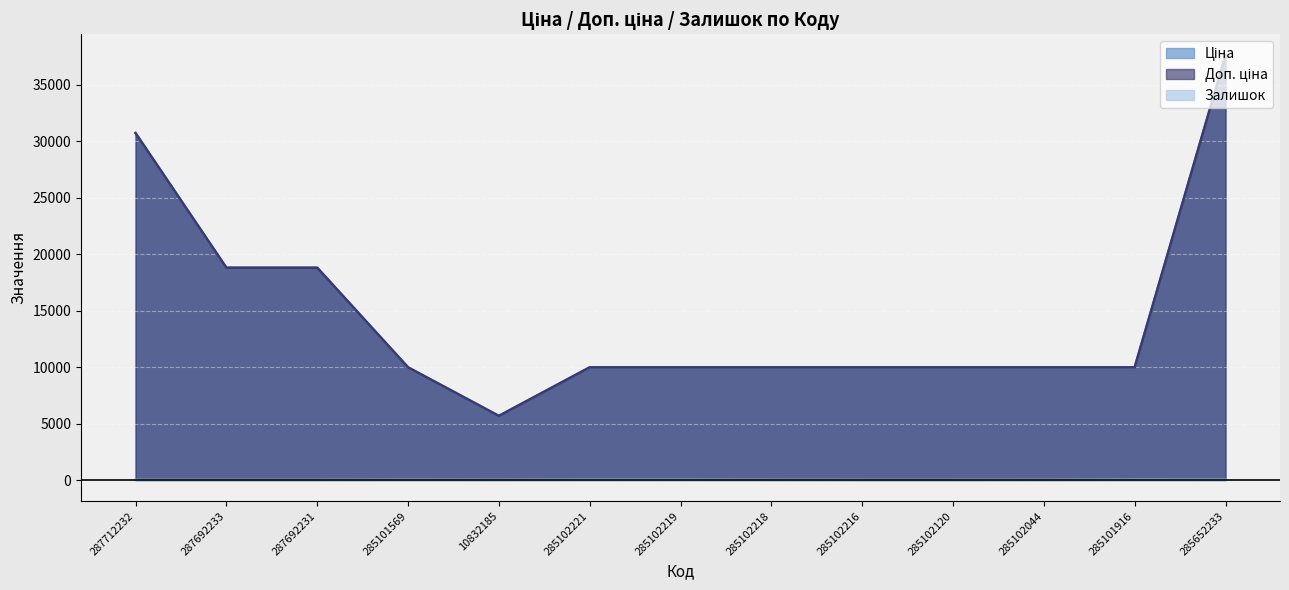

Does the chart display data point markers on the line(s)?

No